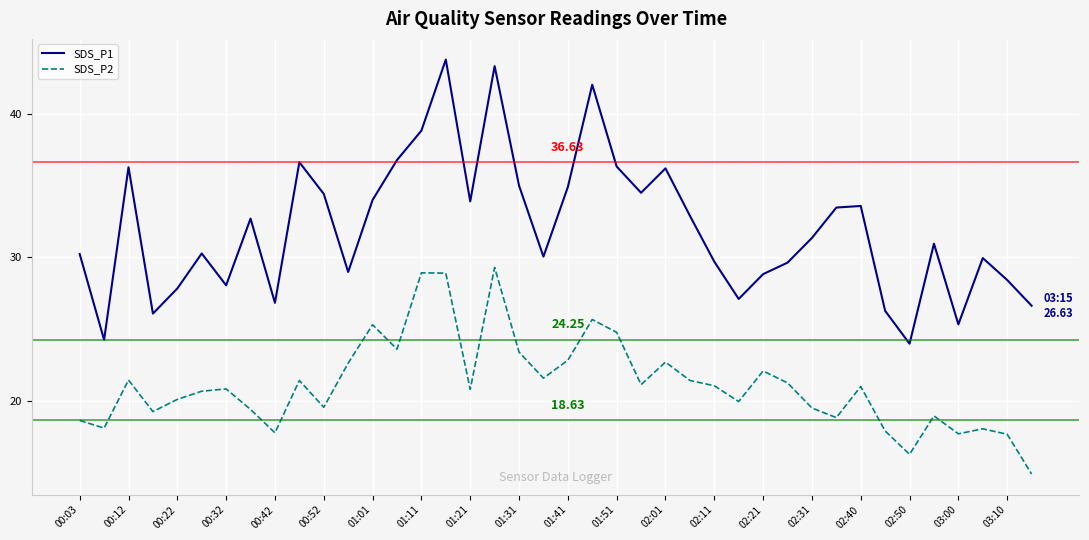

What is the difference between the maximum and minimum values in the SDS_P2 series?

14.4